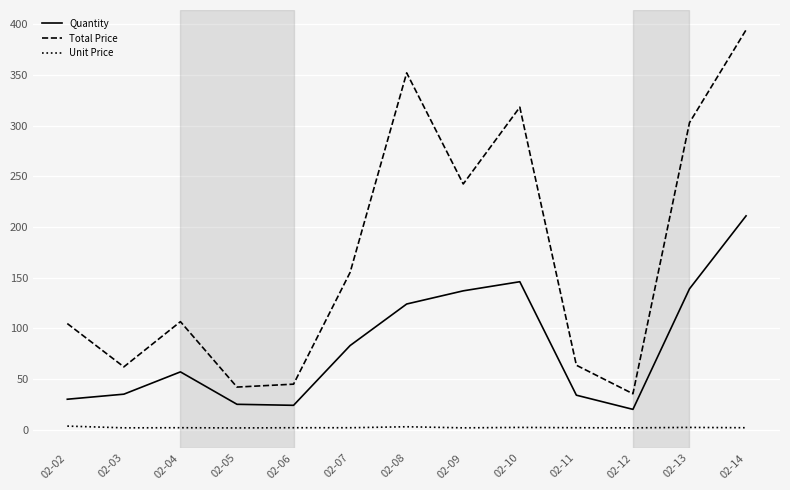

What is the difference between the highest and lowest values at 02-05?

40.3